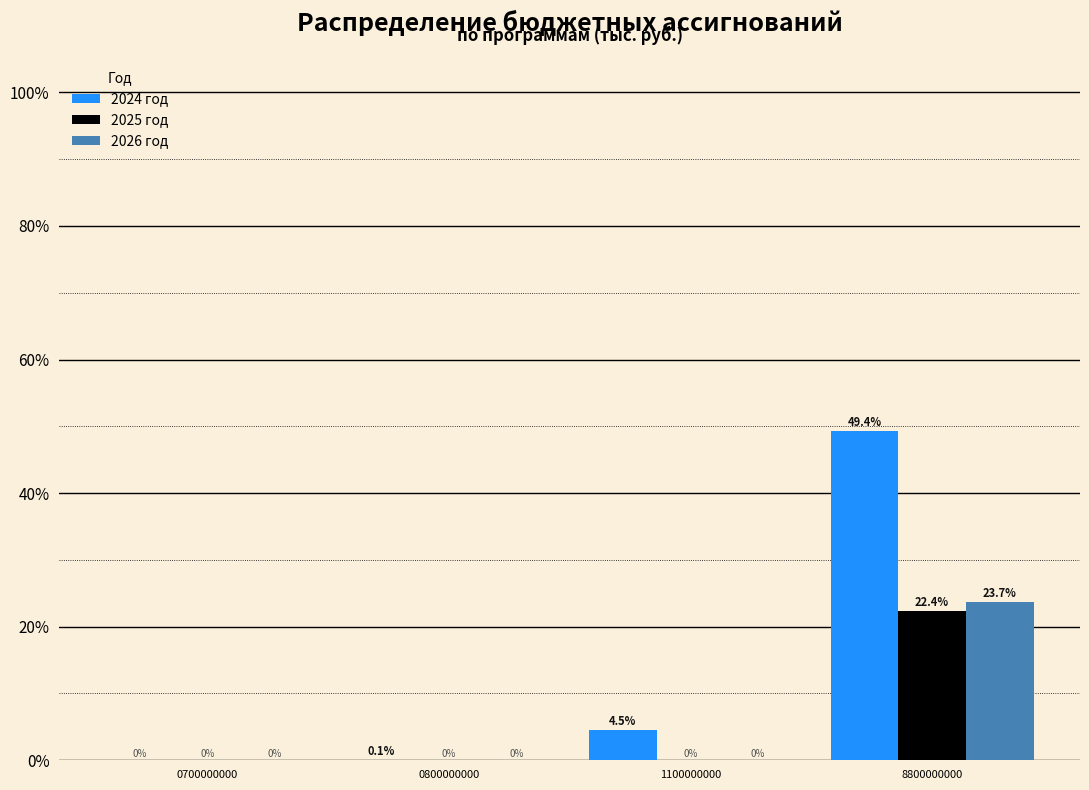

Between 0800000000 and 8800000000, which series saw the biggest shift?

2024 год